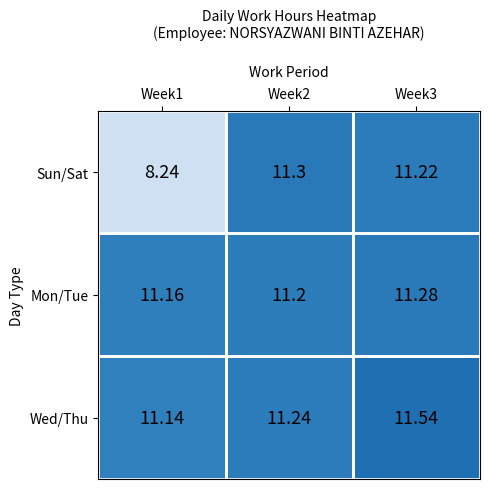

At how many categories does at least one series exceed 11?

3